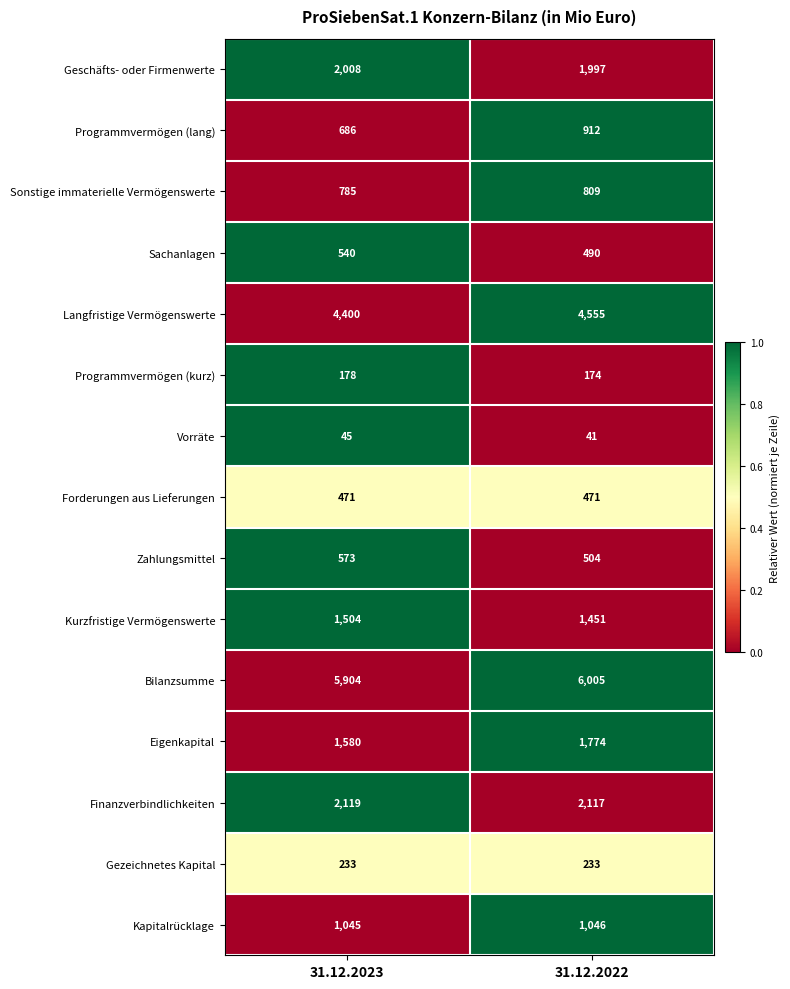

Reading left to right, extract all data points from this chart.

Geschäfts- oder Firmenwerte: 2008	1997
Programmvermögen (lang): 686	912
Sonstige immaterielle Vermögenswerte: 785	809
Sachanlagen: 540	490
Langfristige Vermögenswerte: 4400	4555
Programmvermögen (kurz): 178	174
Vorräte: 45	41
Forderungen aus Lieferungen: 471	471
Zahlungsmittel: 573	504
Kurzfristige Vermögenswerte: 1504	1451
Bilanzsumme: 5904	6005
Eigenkapital: 1580	1774
Finanzverbindlichkeiten: 2119	2117
Gezeichnetes Kapital: 233	233
Kapitalrücklage: 1045	1046